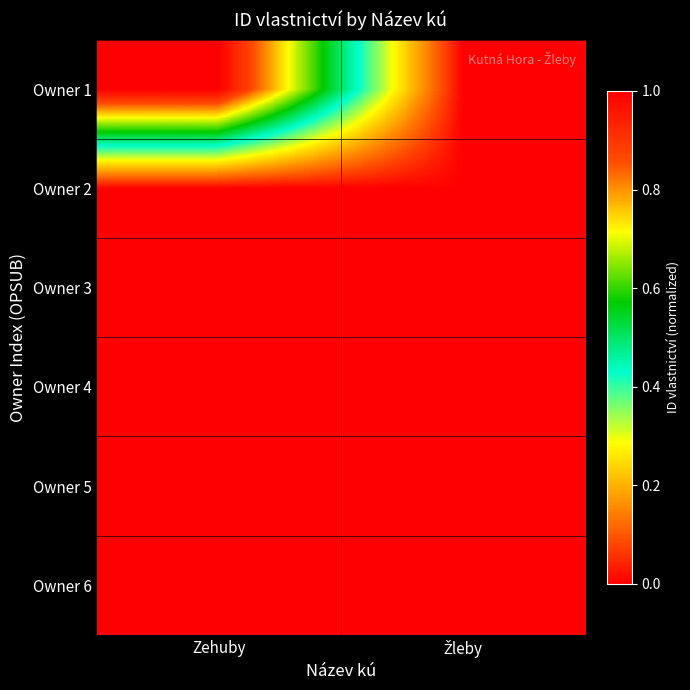

What is the total value across all series at Zehuby?

1.0